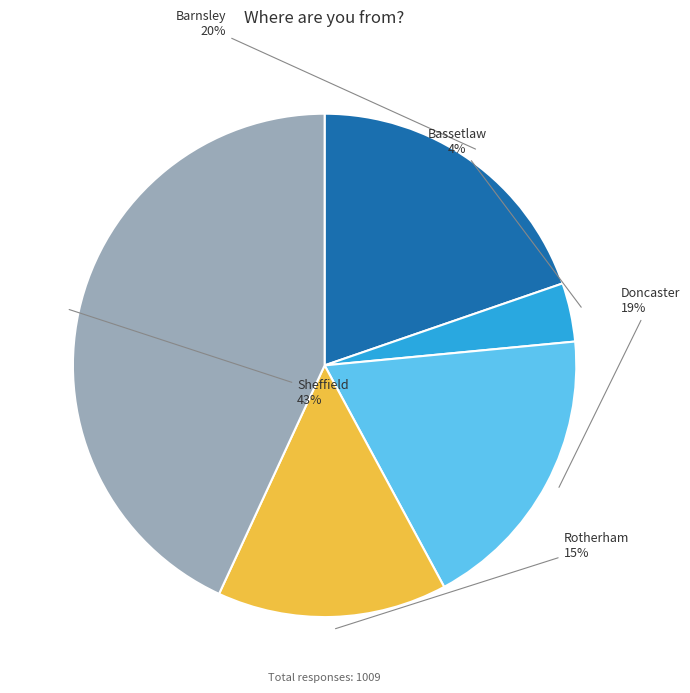

Is the sum of Bassetlaw and Rotherham greater than half?

No